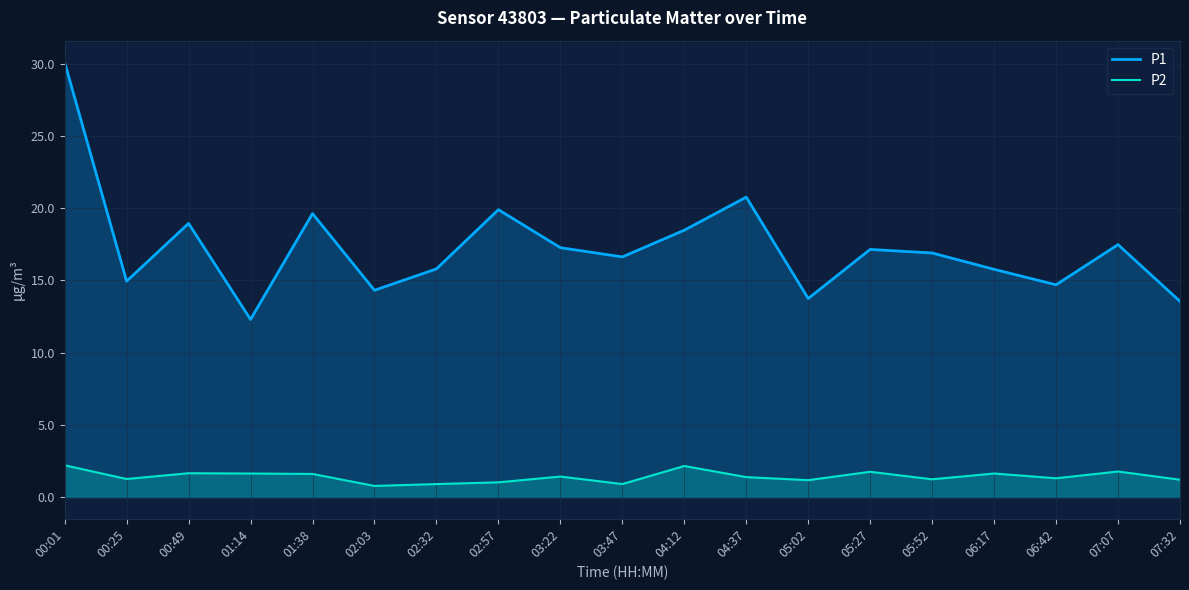

At 06:17, list the series in order from smallest to largest.

P2, P1